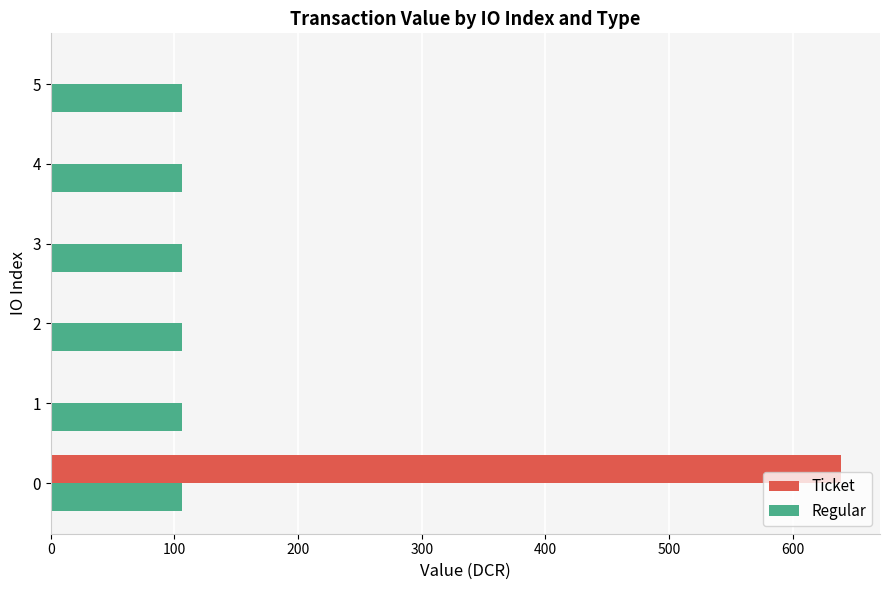

Is the value of Regular at 1 greater than the value of Ticket at 1?

Yes